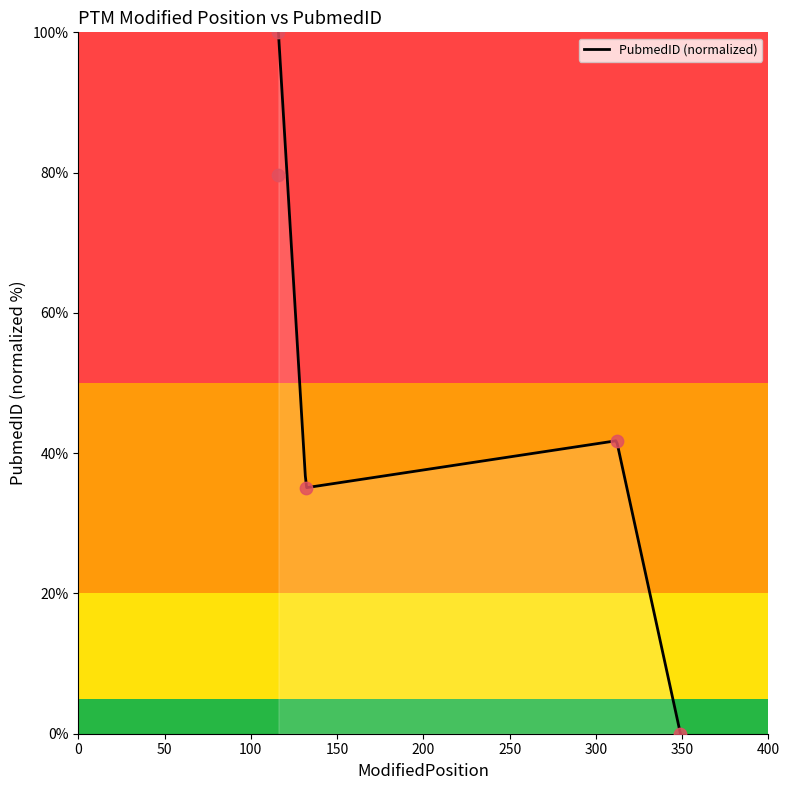

Between 116 and 312, which is larger?

116